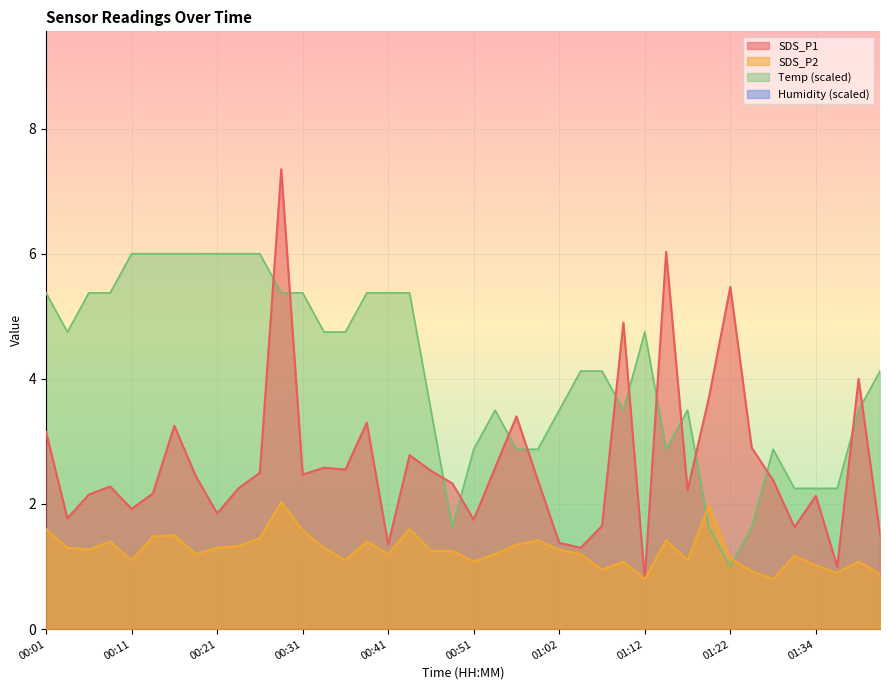

What is the label of the 40th point from the left?

01:41